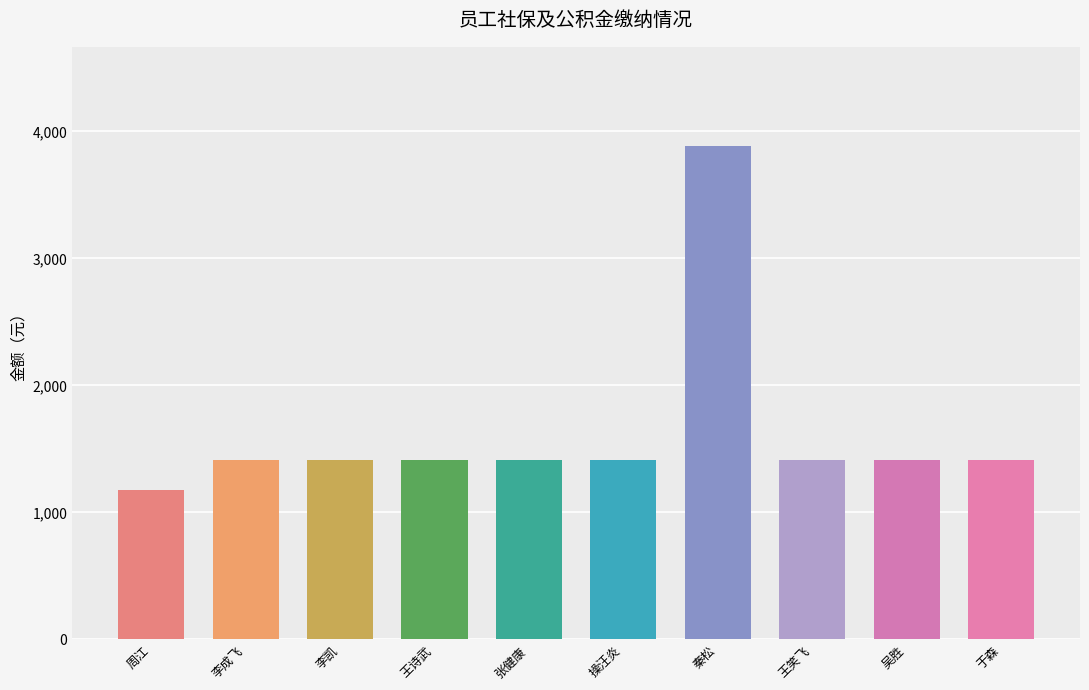

Rank the categories by 总计 value from lowest to highest.

周江, 李成飞, 李凯, 王诗武, 张健康, 操汪炎, 王笑飞, 吴胜, 于森, 秦松